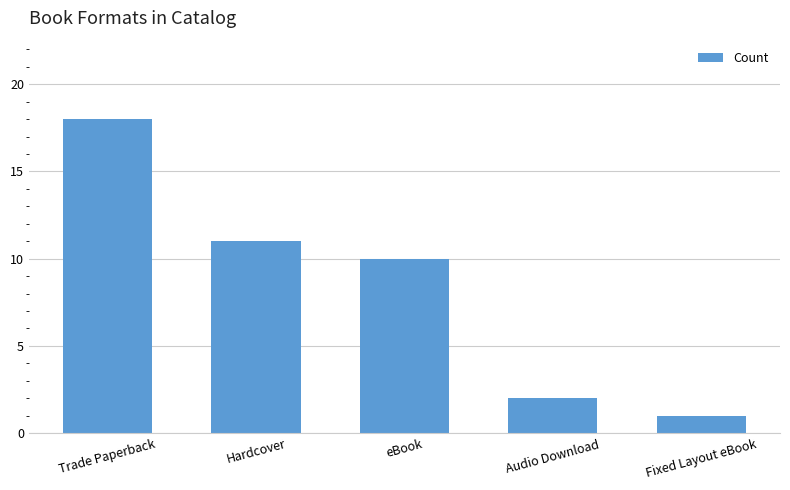

Rank the categories by value from highest to lowest.

Trade Paperback, Hardcover, eBook, Audio Download, Fixed Layout eBook